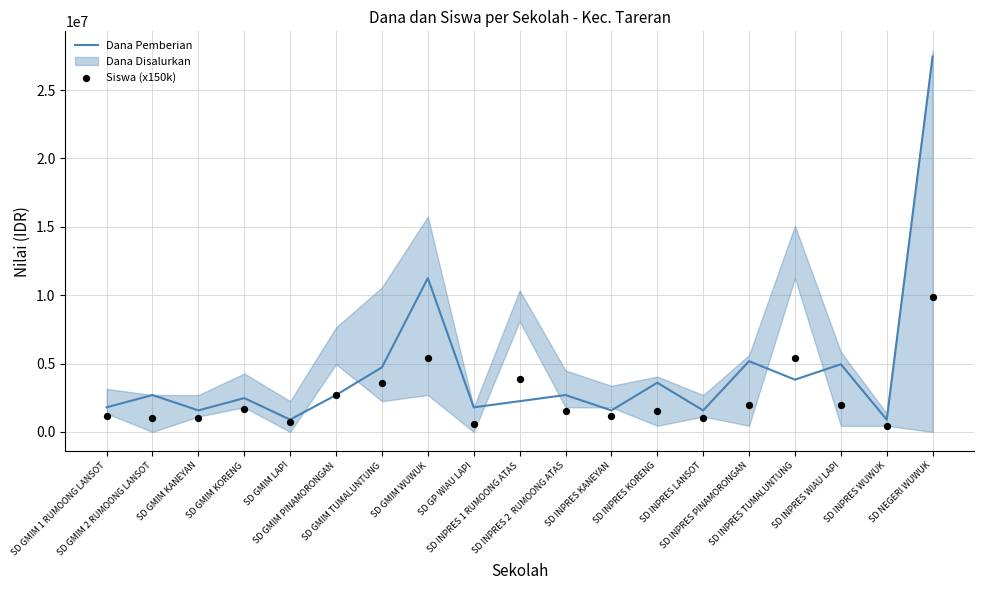

What is the highest value of the Dana Pemberian series?

27450000